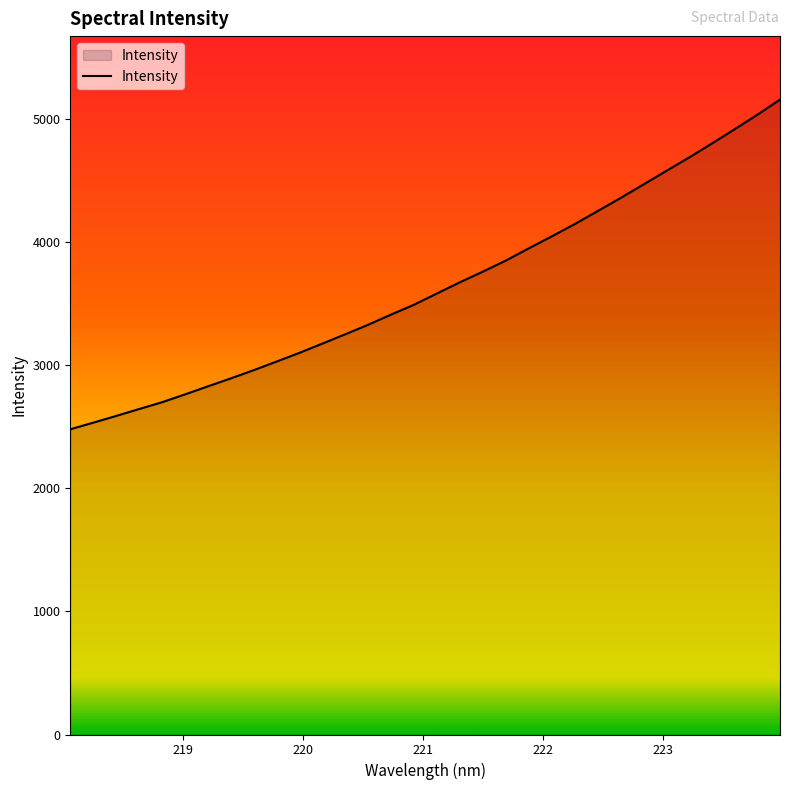

What is the difference between the maximum and minimum values?

2676.4